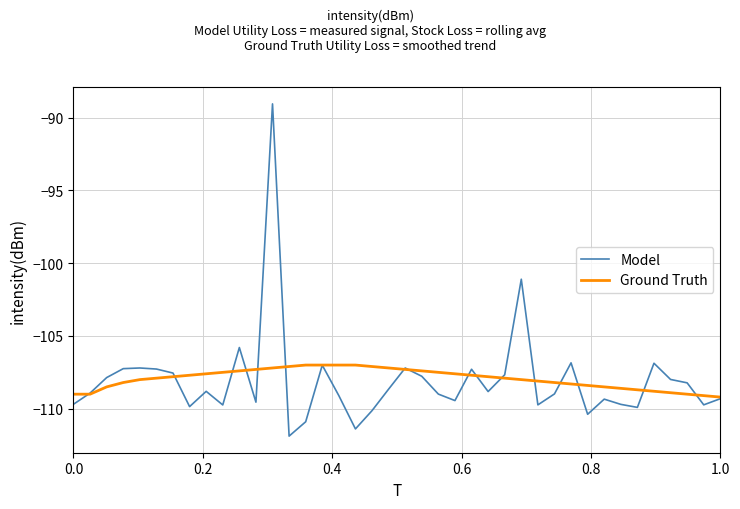

Which series has the widest spread of values?

Model